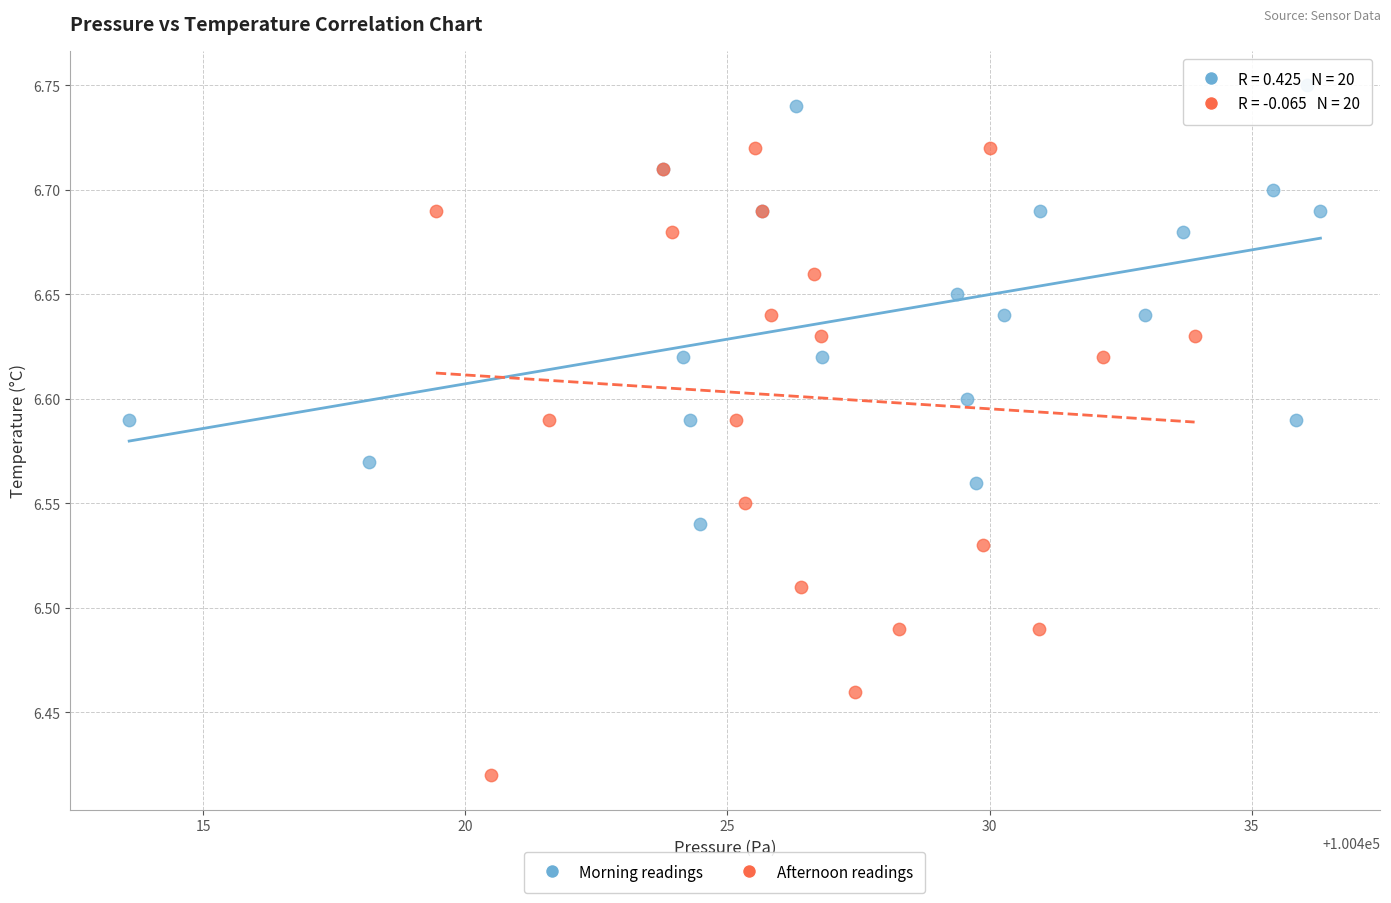

Which series reaches the maximum Y coordinate?

Morning readings